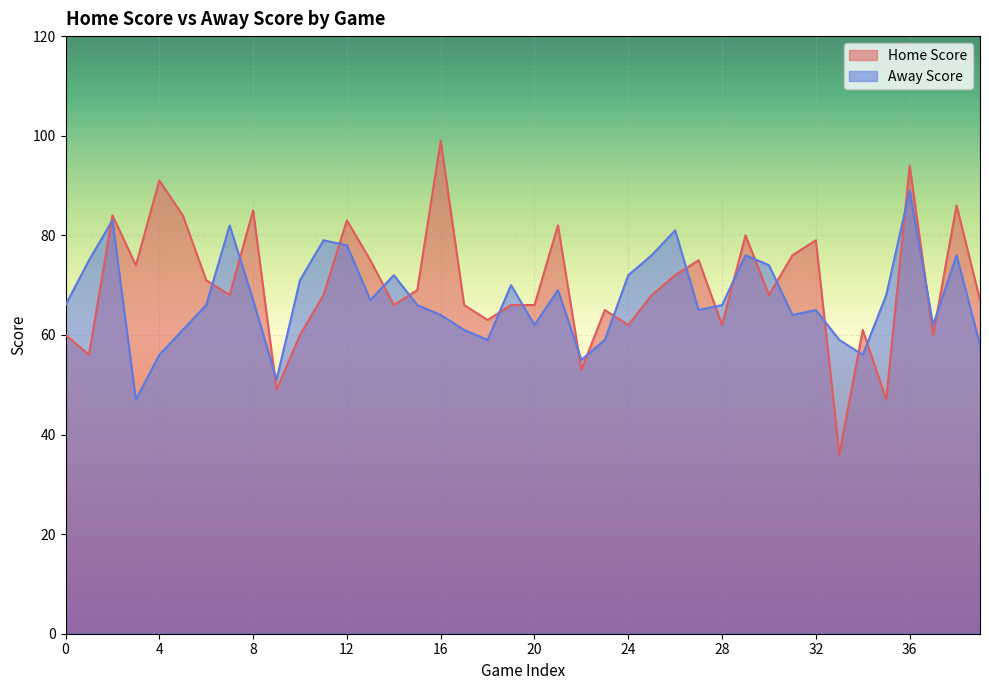

Does the chart display data point markers on the line(s)?

No